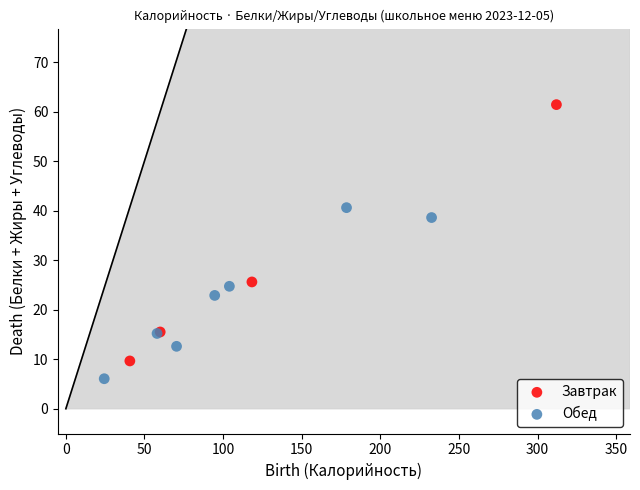

Which series contains the lowest Y value?

Обед